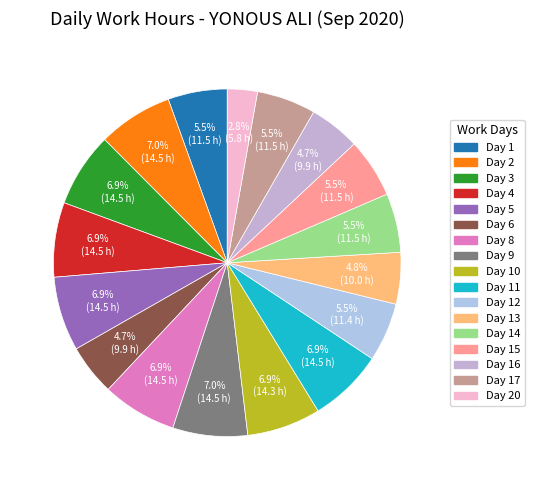

To the nearest percent, what is the difference between the largest and smallest slice percentages?

4%